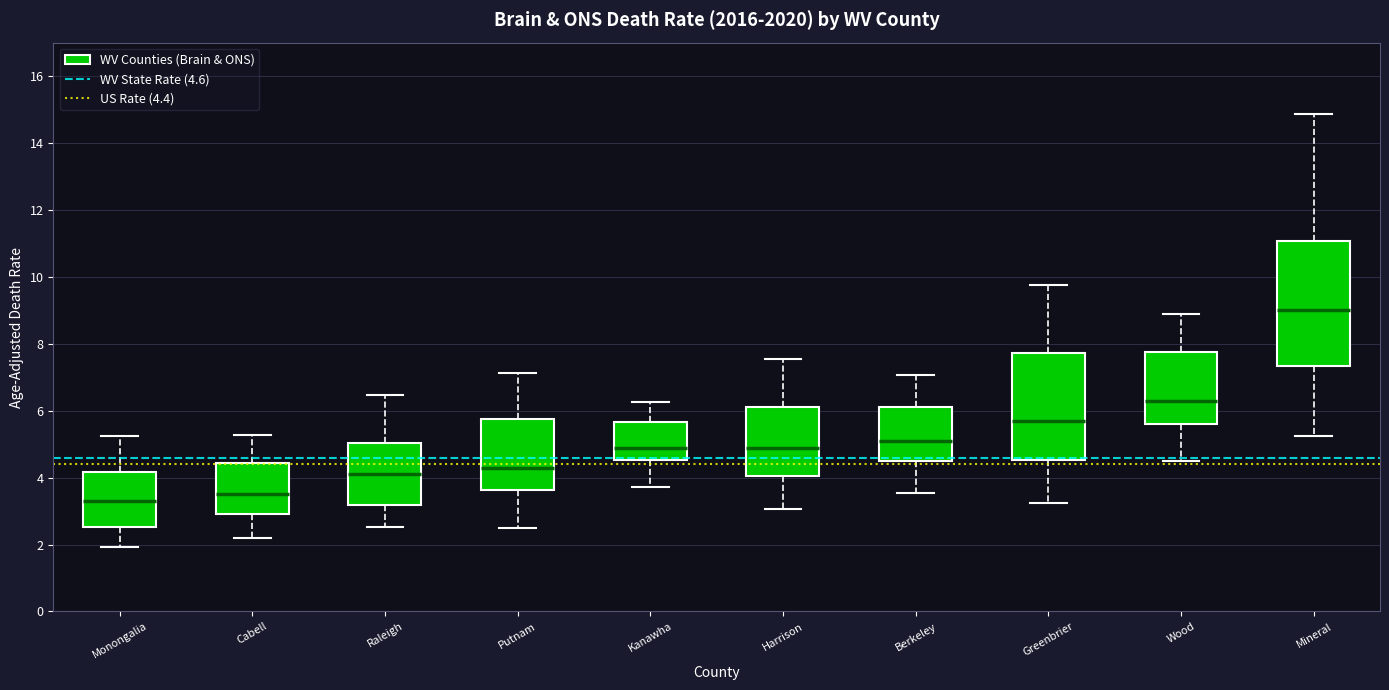

Reading left to right, read every box against the y-axis: the position of its median line, the range the box covers, and the ends of its whiskers. The values are not printed on the chart, so give them approximately, as read against the axis.

Monongalia: median 3.4, box 2.6 to 4.2, whiskers 2.0 to 5.2
Cabell: median 3.6, box 3.0 to 4.4, whiskers 2.2 to 5.2
Raleigh: median 4.2, box 3.2 to 5.0, whiskers 2.6 to 6.4
Putnam: median 4.4, box 3.6 to 5.8, whiskers 2.6 to 7.2
Kanawha: median 5.0, box 4.6 to 5.6, whiskers 3.8 to 6.2
Harrison: median 5.0, box 4.0 to 6.2, whiskers 3.0 to 7.6
Berkeley: median 5.2, box 4.6 to 6.2, whiskers 3.6 to 7.0
Greenbrier: median 5.8, box 4.6 to 7.8, whiskers 3.2 to 9.8
Wood: median 6.4, box 5.6 to 7.8, whiskers 4.4 to 8.8
Mineral: median 9.0, box 7.4 to 11.0, whiskers 5.2 to 14.8